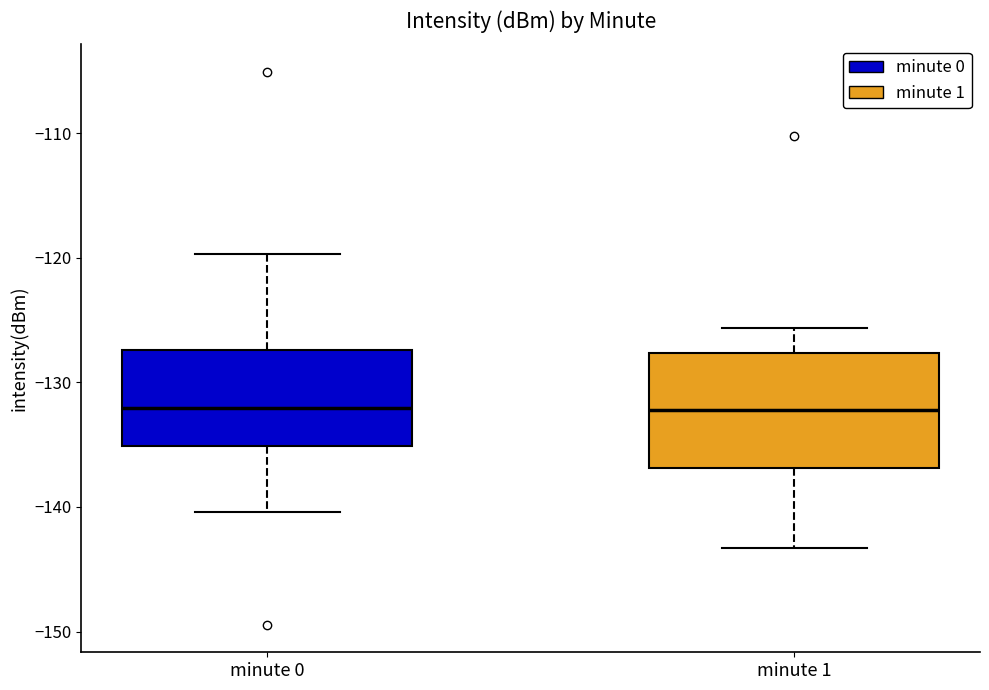

Where is the upper edge of the box for minute 1 on the y-axis? The values are not printed on the chart, so give them approximately, as read against the axis.

-128